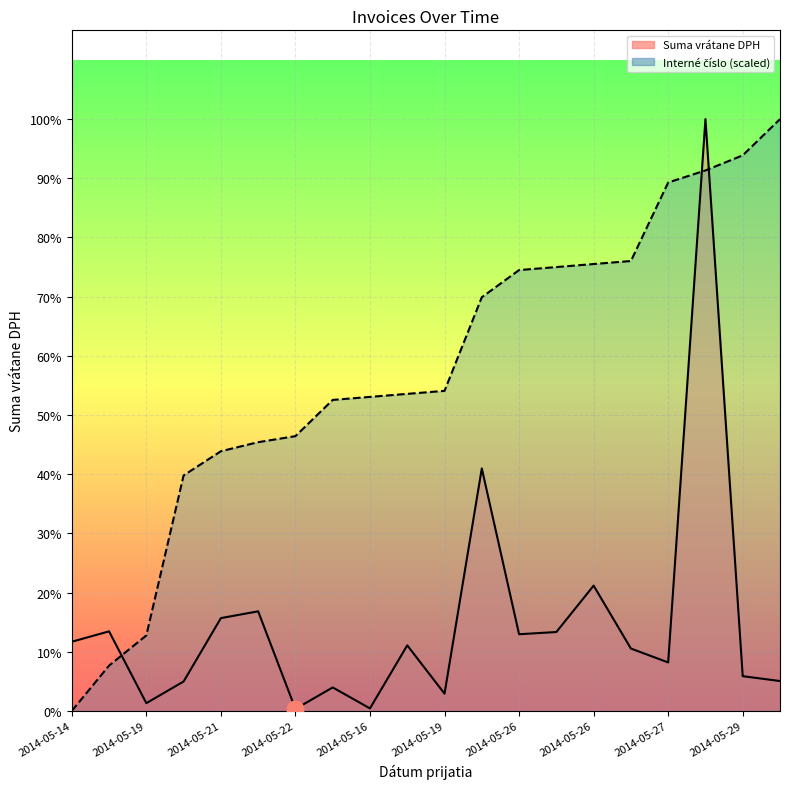

What is the value of the Suma vrátane DPH point at the 18th from the left?

2130.5